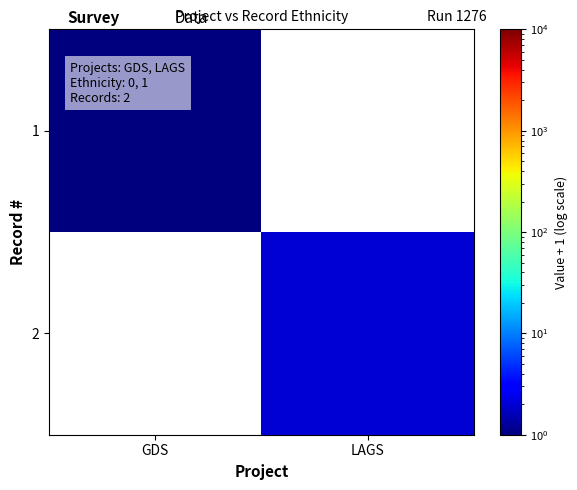

Is it true that 2 equals 0.8 at LAGS?

False